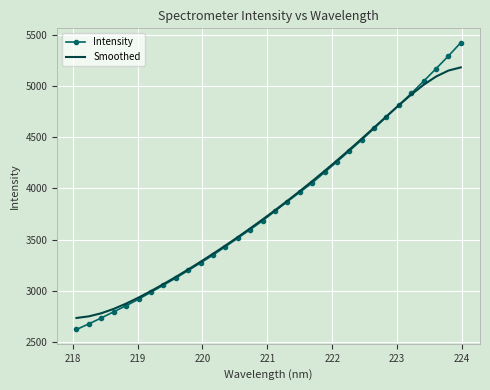

How many intersections are there between Smoothed and Intensity?

1